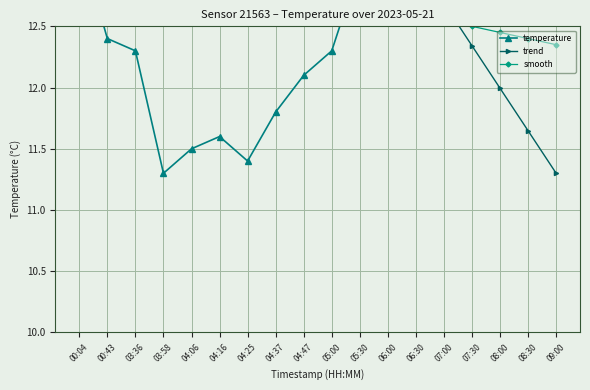

How many times do smooth and trend cross each other?

1